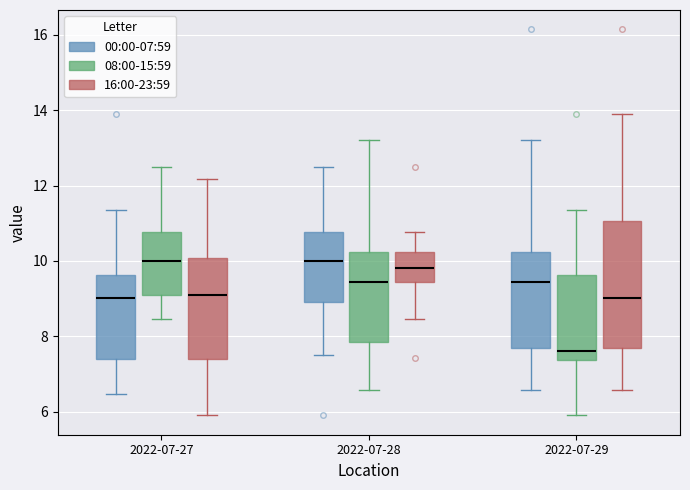

Reading left to right, transcribe this box plot: for each box, give where its median line is, the range the box spans, and where its two whiskers end, as read against the y-axis. The values are not printed on the chart, so give them approximately, as read against the axis.

2022-07-27 (00:00-07:59): median 9.0, box 7.4 to 9.6, whiskers 6.4 to 11.4
2022-07-27 (08:00-15:59): median 10.0, box 9.2 to 10.8, whiskers 8.4 to 12.6
2022-07-27 (16:00-23:59): median 9.2, box 7.4 to 10.0, whiskers 6.0 to 12.2
2022-07-28 (00:00-07:59): median 10.0, box 9.0 to 10.8, whiskers 7.6 to 12.6
2022-07-28 (08:00-15:59): median 9.4, box 7.8 to 10.2, whiskers 6.6 to 13.2
2022-07-28 (16:00-23:59): median 9.8, box 9.4 to 10.2, whiskers 8.4 to 10.8
2022-07-29 (00:00-07:59): median 9.4, box 7.8 to 10.2, whiskers 6.6 to 13.2
2022-07-29 (08:00-15:59): median 7.6, box 7.4 to 9.6, whiskers 6.0 to 11.4
2022-07-29 (16:00-23:59): median 9.0, box 7.8 to 11.0, whiskers 6.6 to 14.0